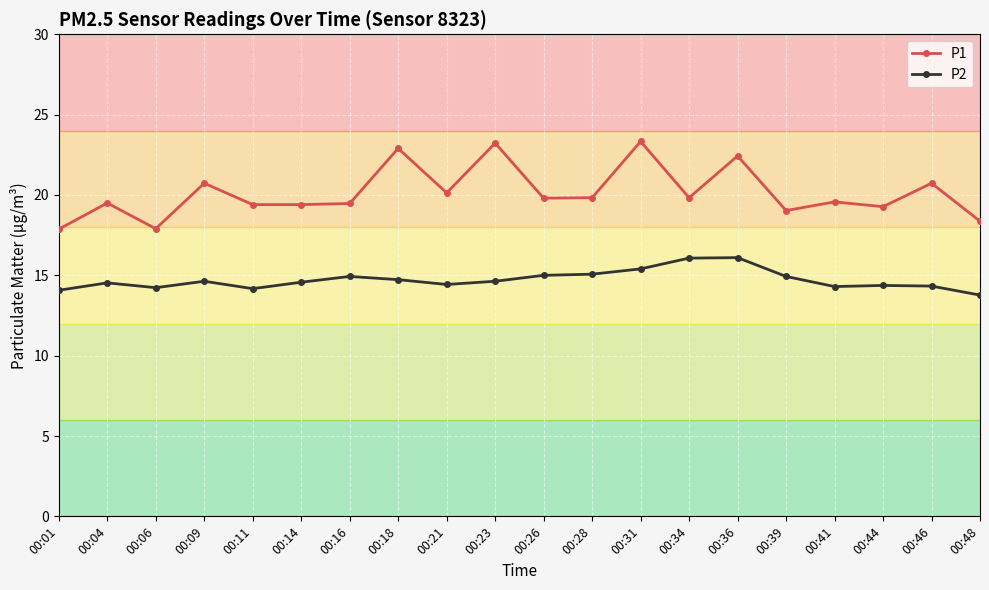

What is the greatest value displayed?

23.3